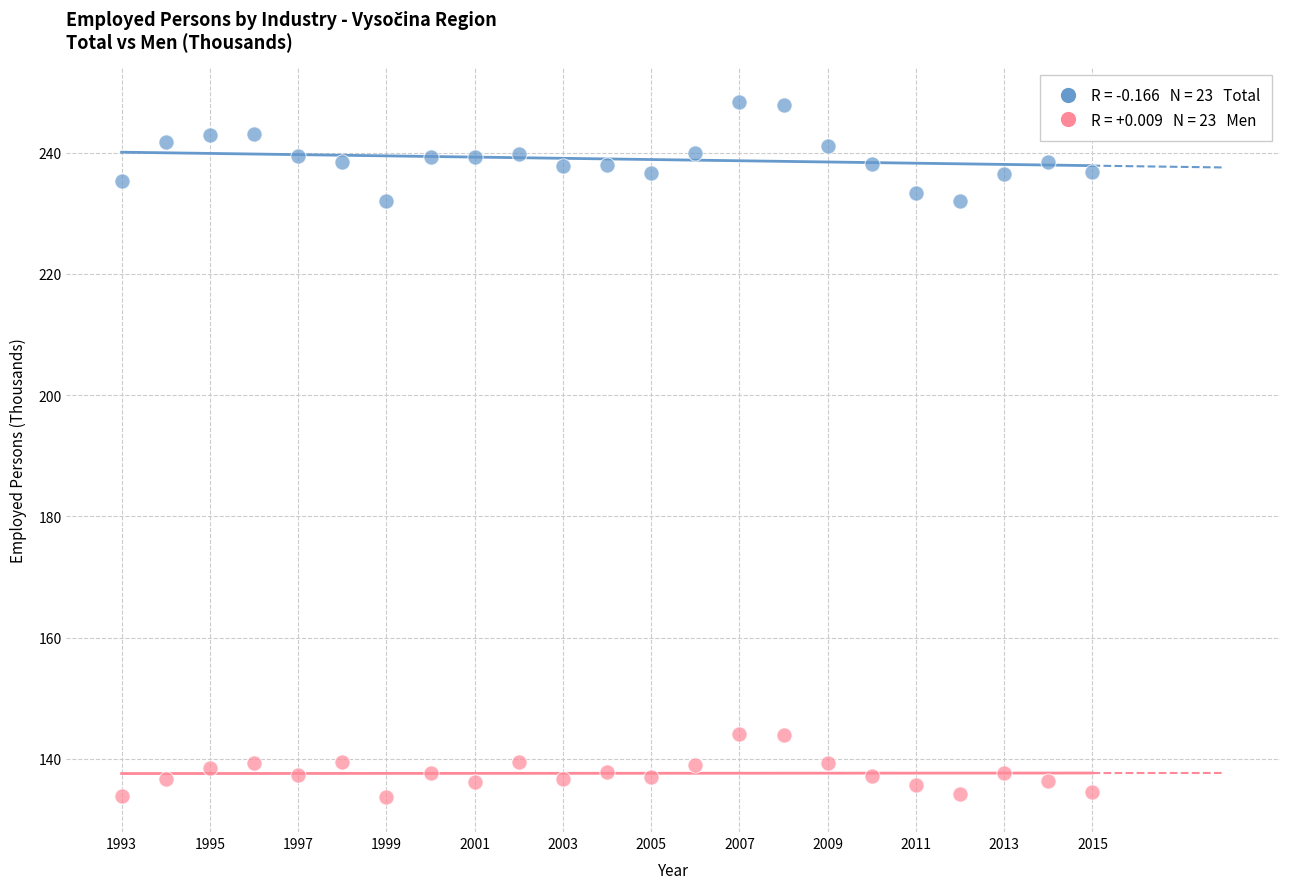

Across all data points, what is the range of X values (max minus min)?

22.0